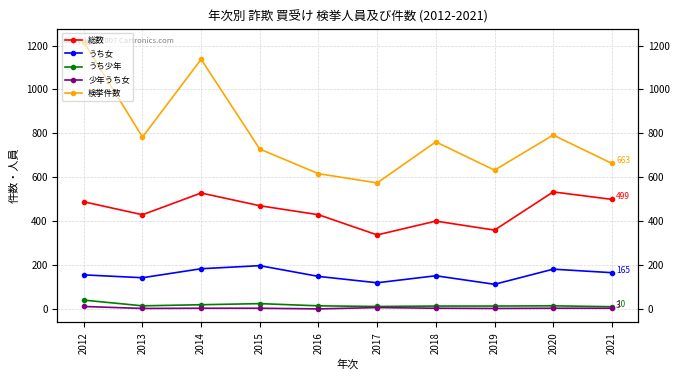

Is the value of 検挙件数 at 2017 greater than the value of 少年うち女 at 2020?

Yes